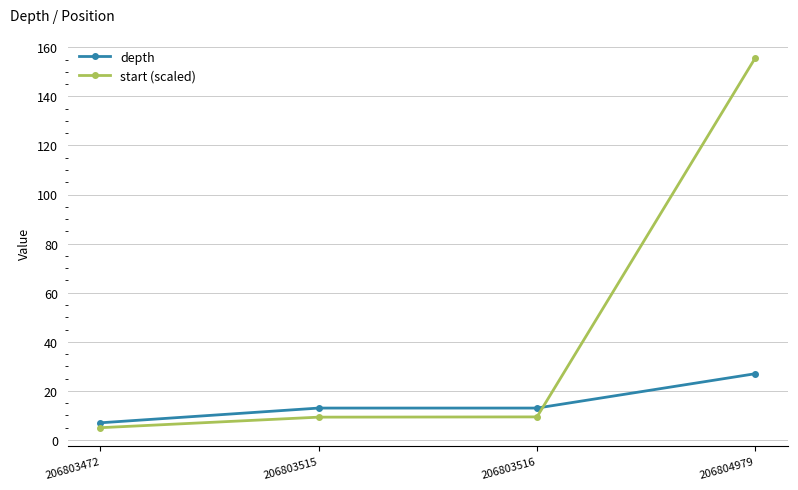

How many lines are shown in the chart?

2